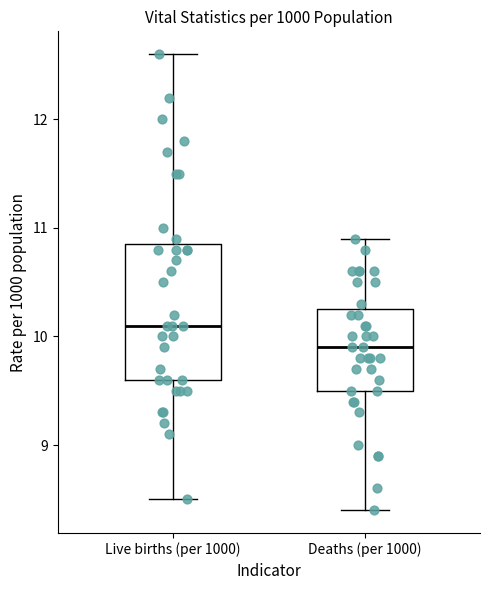

Reading left to right, transcribe this box plot: for each box, give where its median line is, the range the box spans, and where its two whiskers end, as read against the y-axis. The values are not printed on the chart, so give them approximately, as read against the axis.

Live births (per 1000): median 10.1, box 9.6 to 10.9, whiskers 8.5 to 12.6
Deaths (per 1000): median 9.9, box 9.5 to 10.3, whiskers 8.4 to 10.9